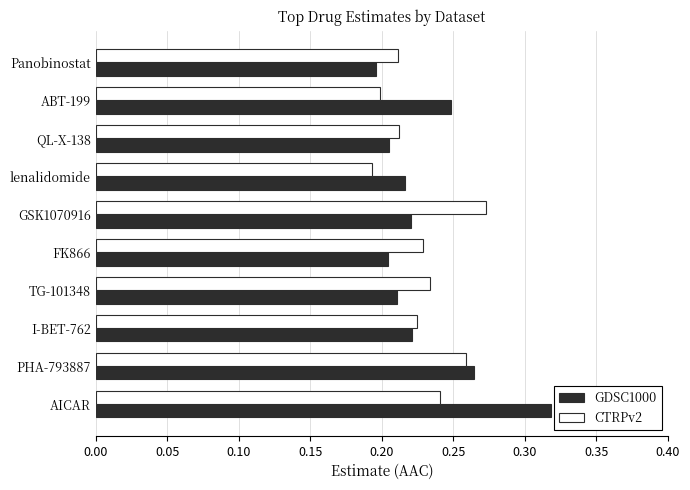

At how many categories does at least one series exceed 0?

10